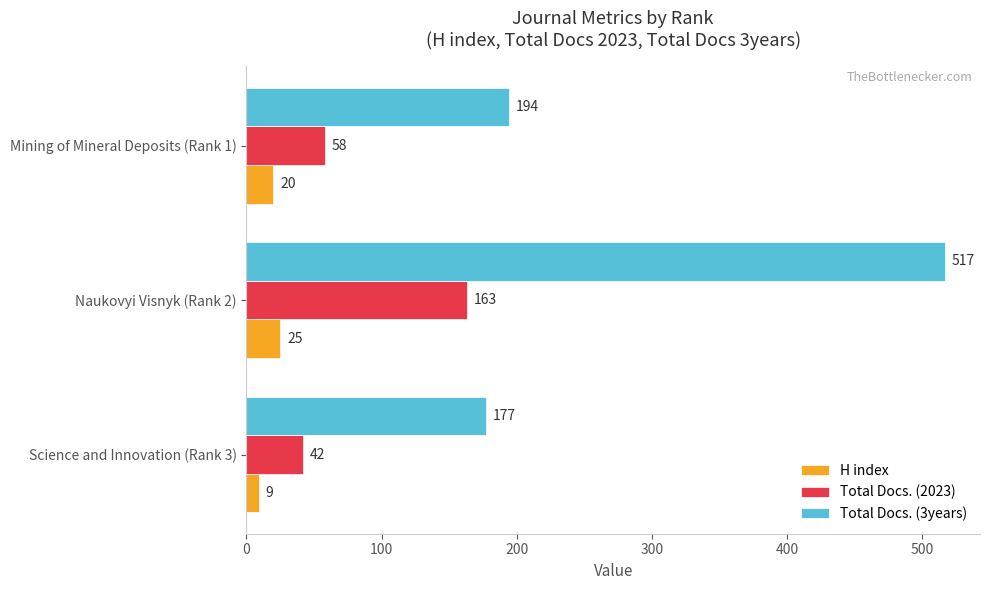

The value of Total Docs. (3years) at Mining of Mineral Deposits (Rank 1) is 194. True or false?

True